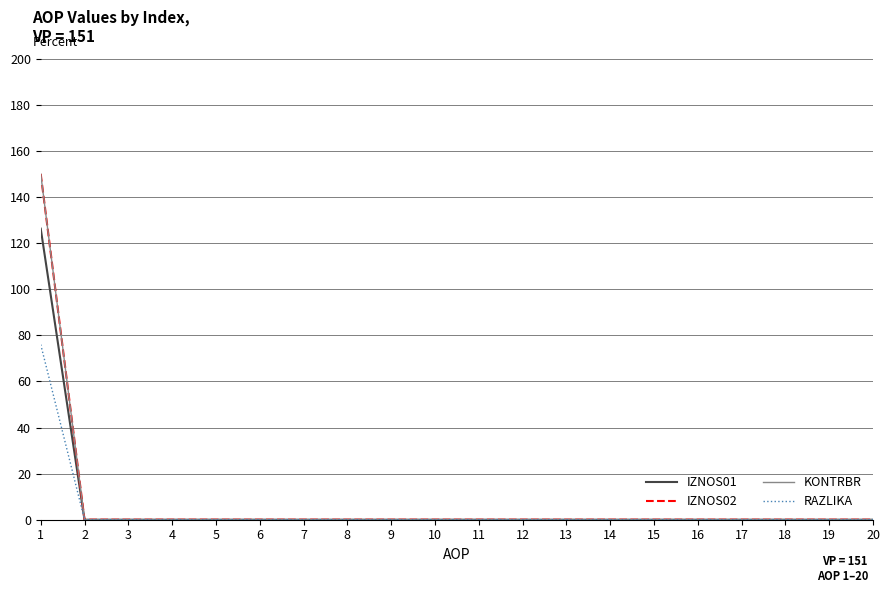

Which has a higher value, 6 or 4?

6